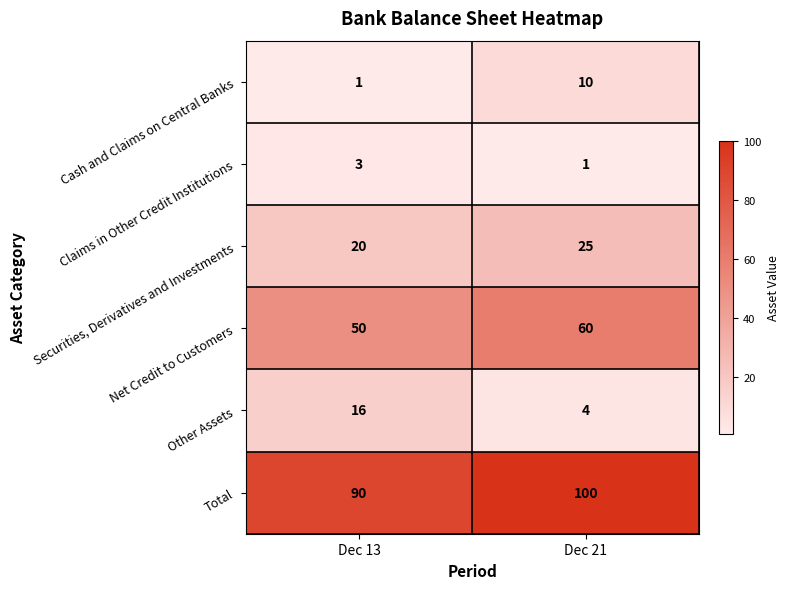

Which series has the largest total across all categories?

Total